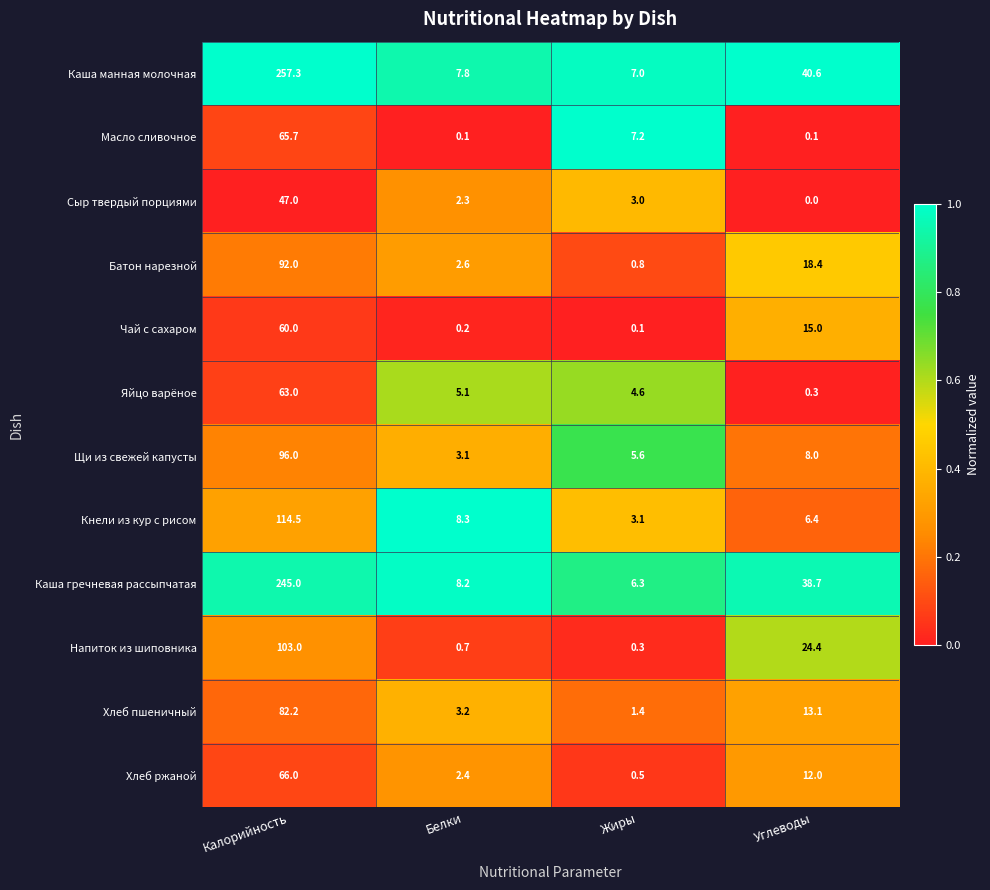

What value does the Каша манная молочная series have at Жиры?

7.0